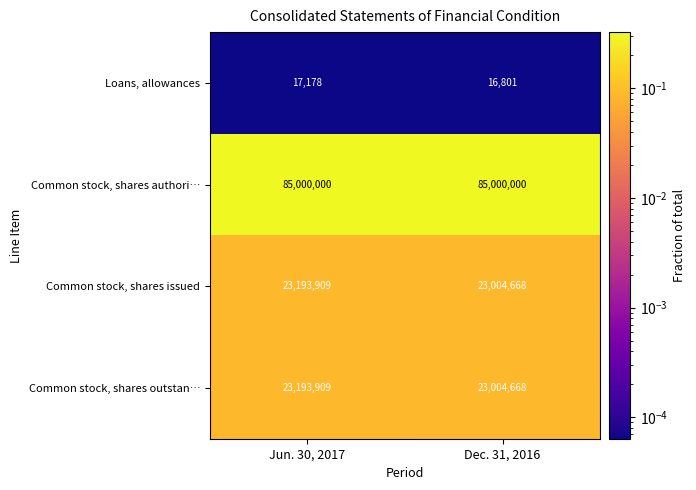

What is the total value across all series at Dec. 31, 2016?

131026137